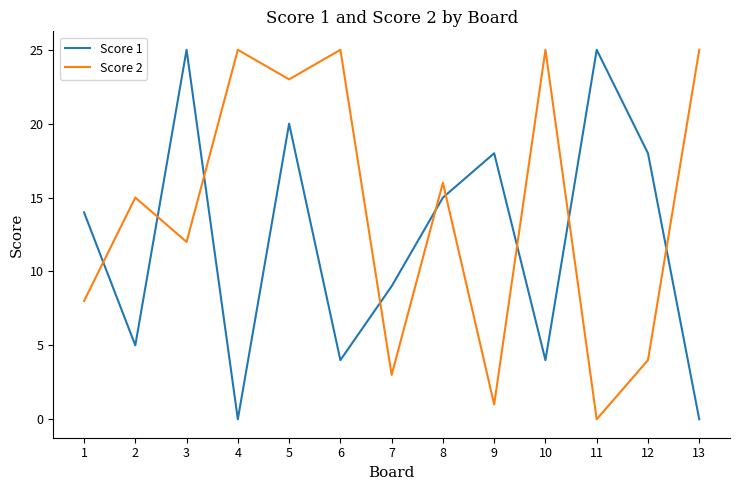

True or false: Score 1 has a value of 14 at 1.

True